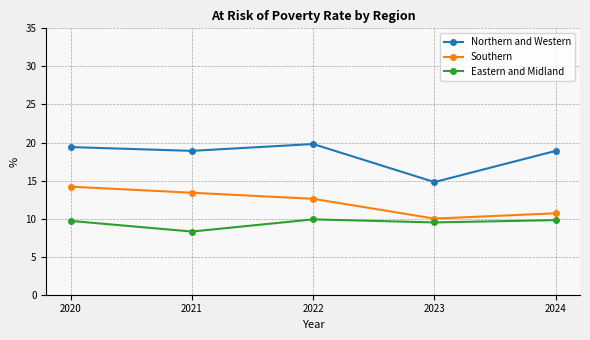

How many interior local peaks does the Northern and Western series have?

1